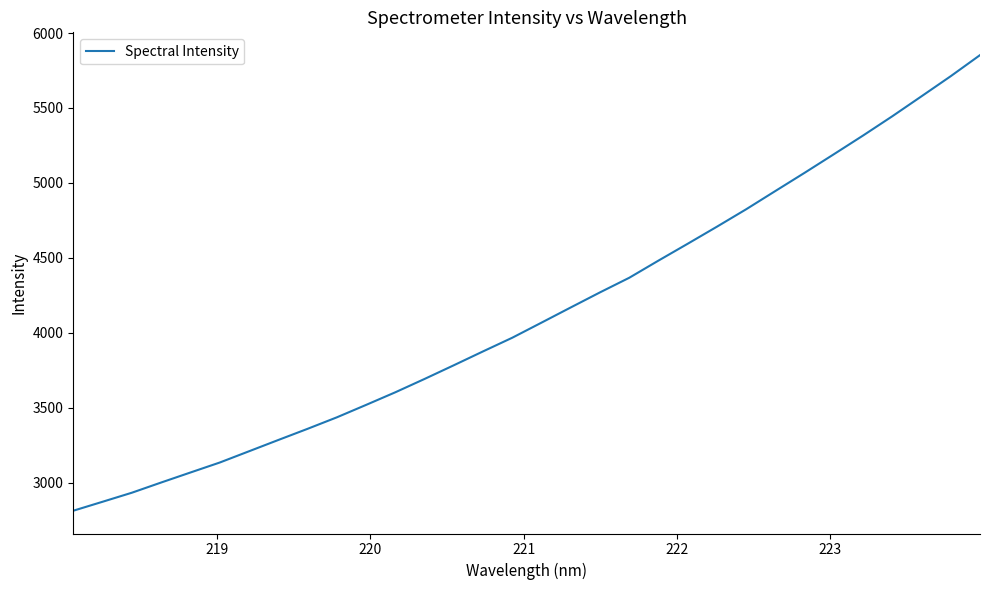

What is the difference between the maximum and minimum values?

3041.0